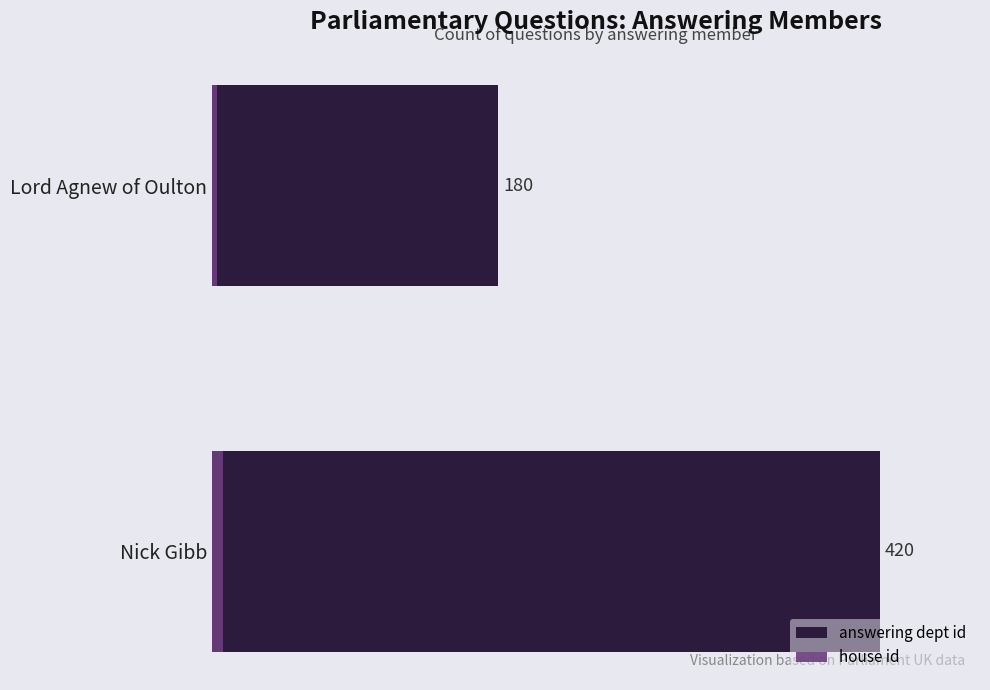

Count the answering dept id values in the range 180 to 420.

2